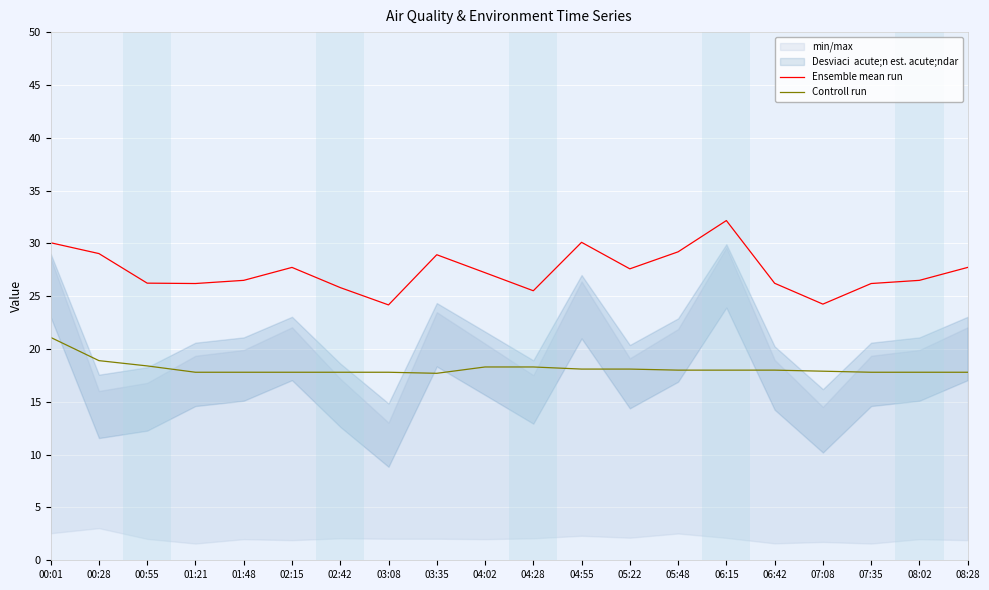

Is it true that Ensemble mean run equals 26.2 at 01:21?

True